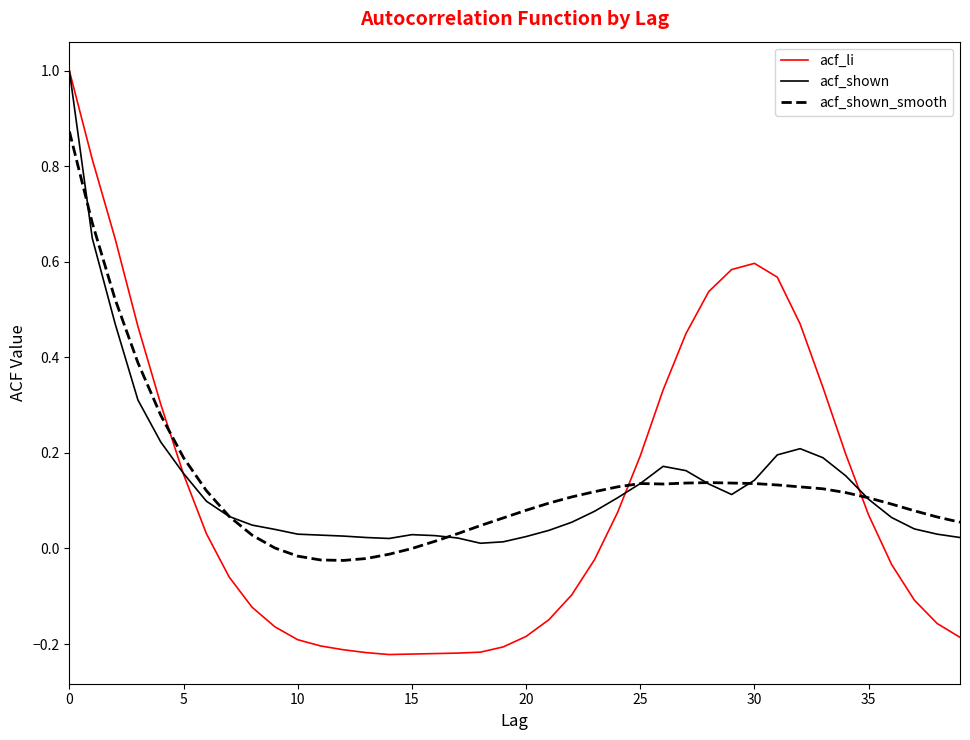

What are all the series names shown in the legend?

acf_li, acf_shown, acf_shown_smooth